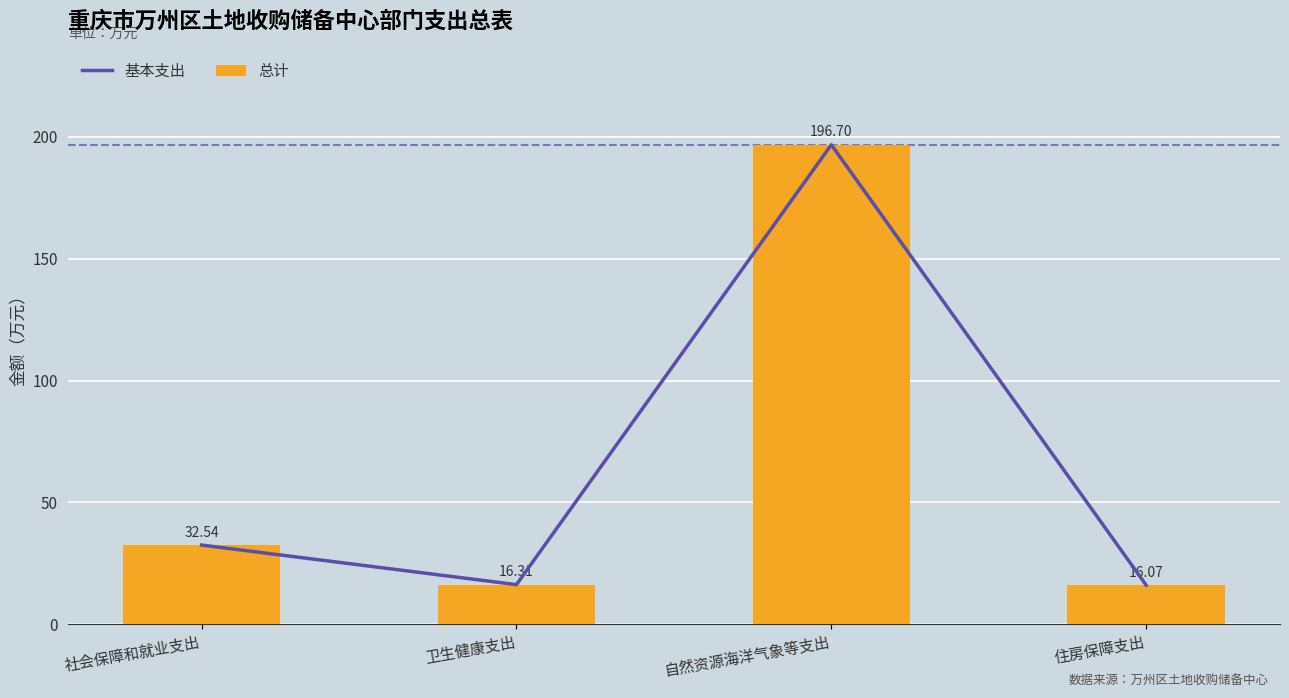

What is the label of the 1st bar from the left?

社会保障和就业支出